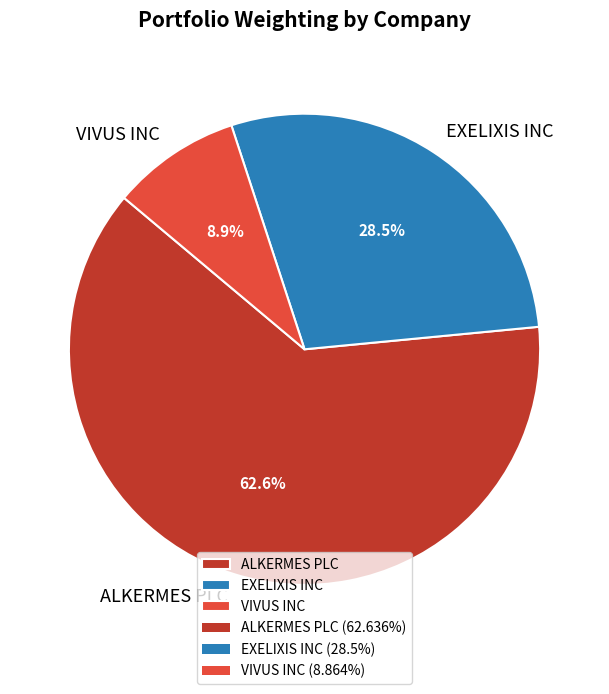

What percentage is NOT represented by ALKERMES PLC?

37.4%